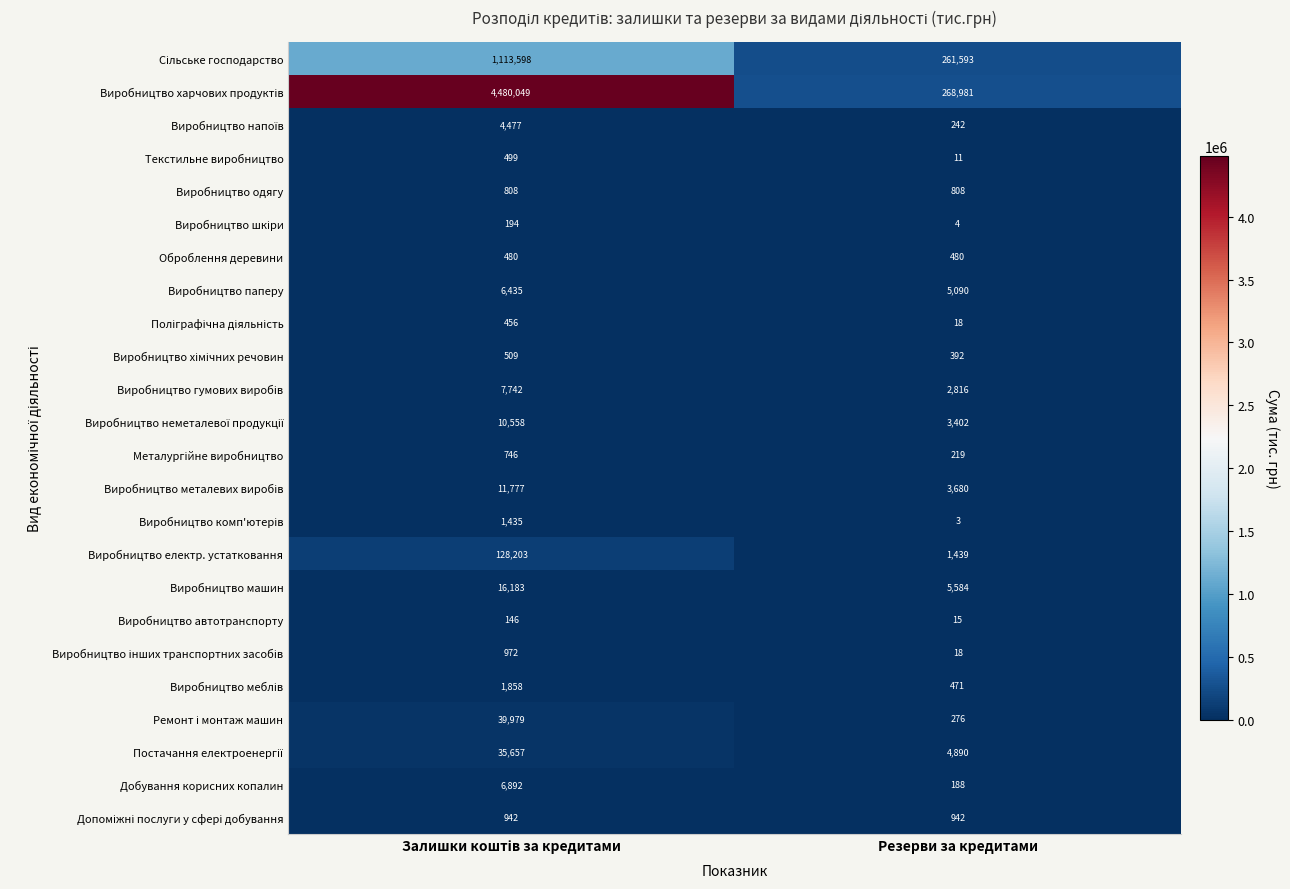

What value does the Виробництво електр. устатковання series have at Резерви за кредитами, to the nearest 50?

1450